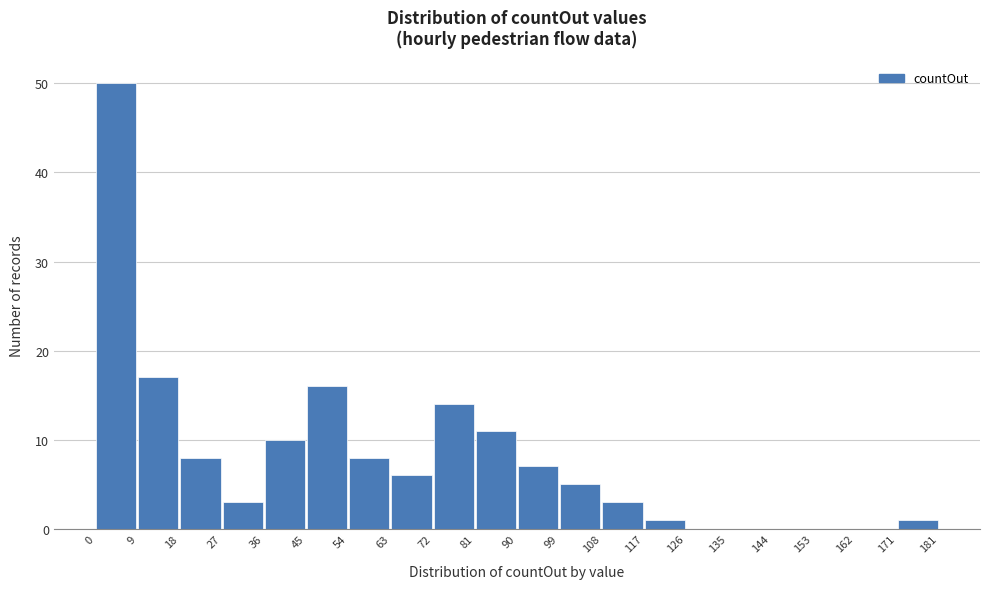

How tall is the bar that spans 9 to 18 on the x-axis? The values are not printed on the chart, so give them approximately, as read against the axis.

17